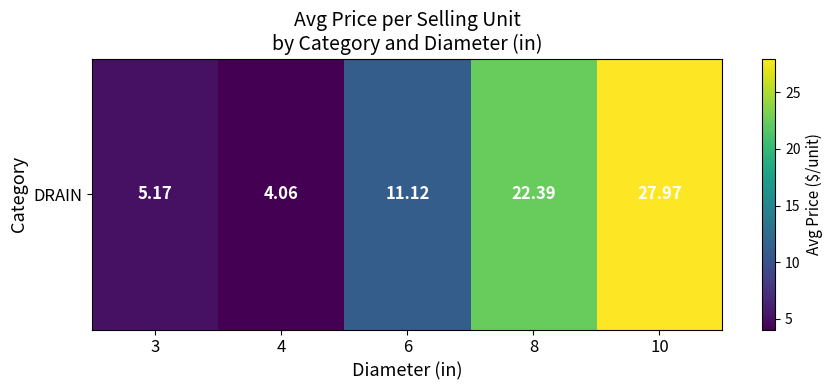

What is the greatest value displayed?

28.0